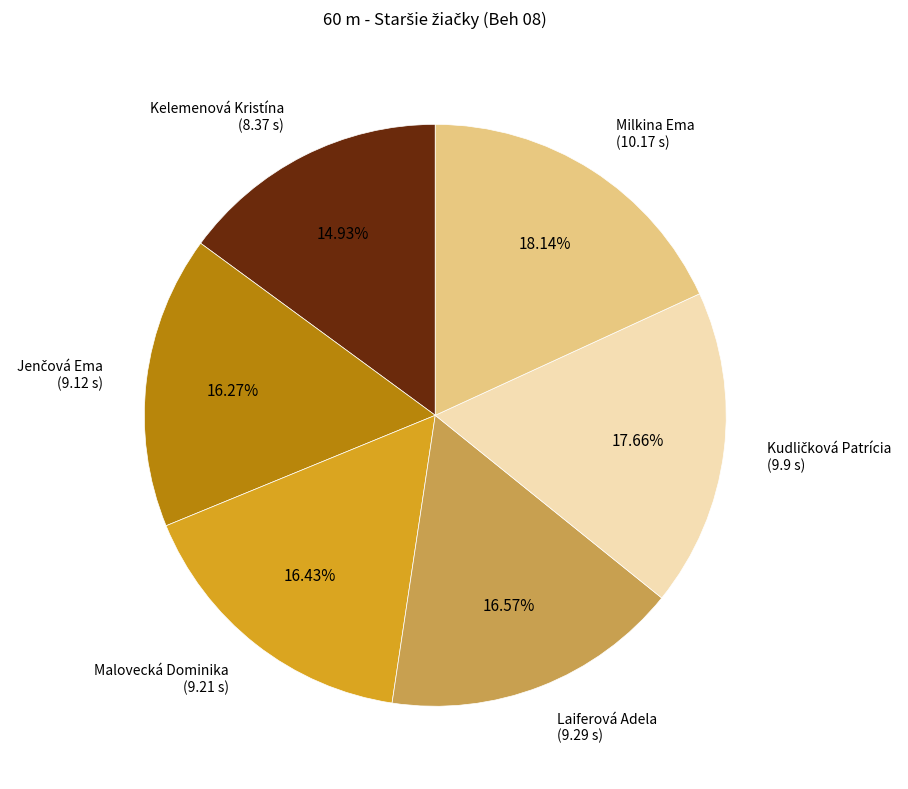

Combined, do Laiferová Adela and Milkina Ema account for over 50%?

No